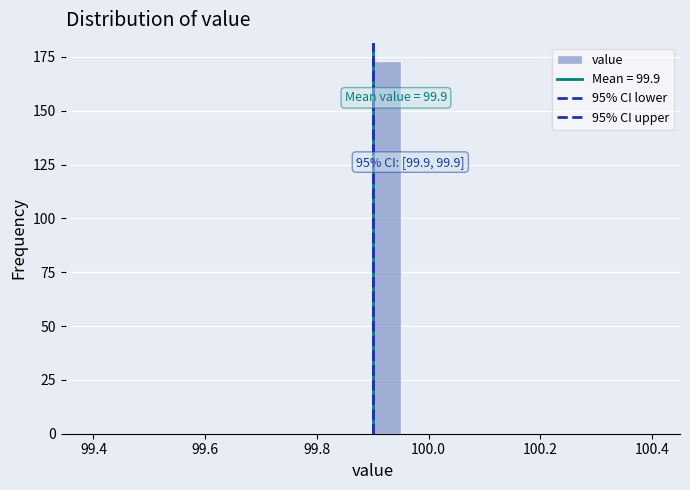

Around what value on the x-axis is the tallest bar? Give the approximate position of its centre, as read against the axis.

99.92